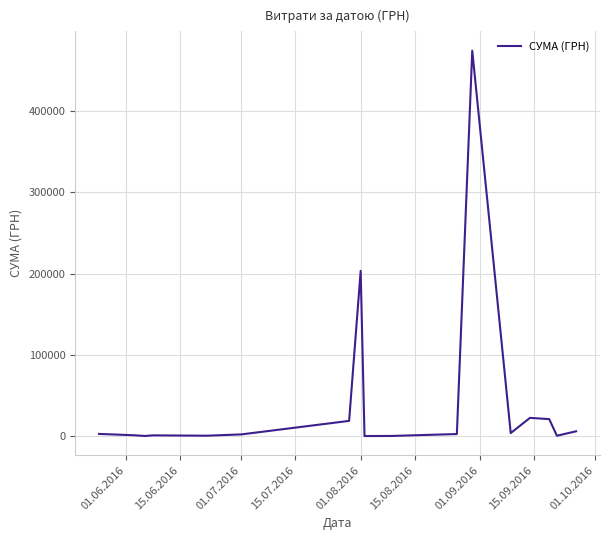

What is the sum of all values?

759086.0